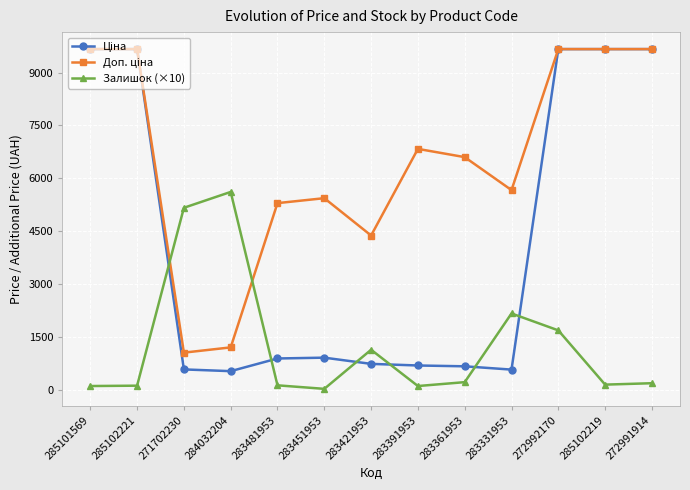

Is this an area chart (filled region under the line)?

No